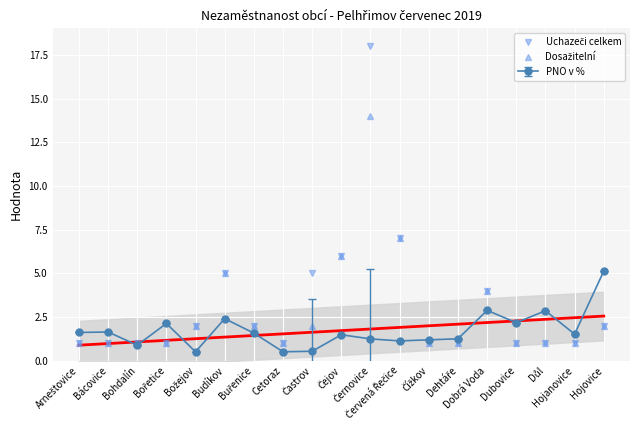

Where is Uchazeči celkem nearest to the value 9?

Červená Řečice